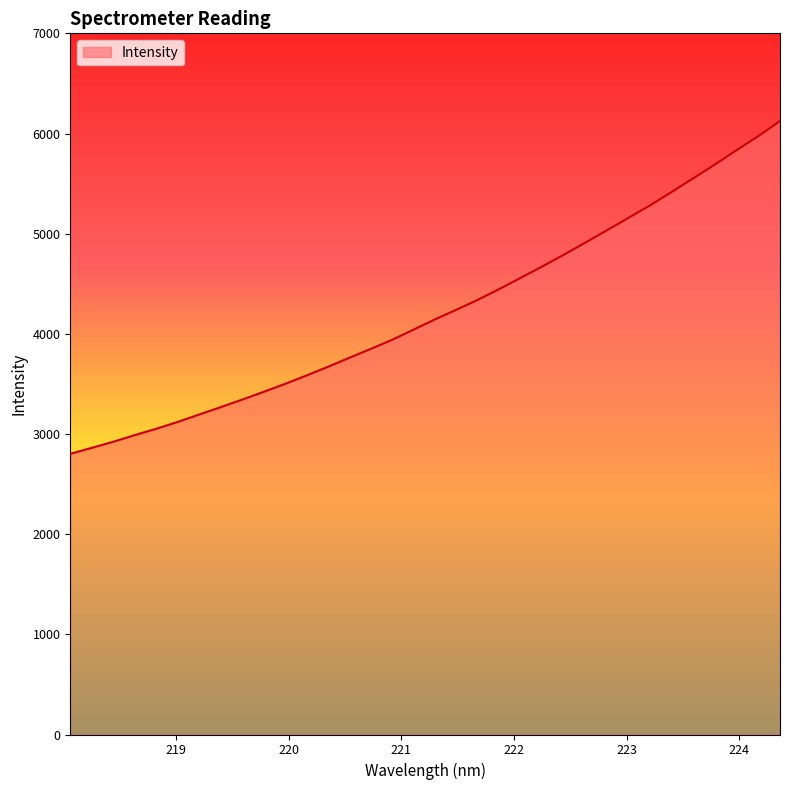

What is the difference between the maximum and minimum values?

3322.4